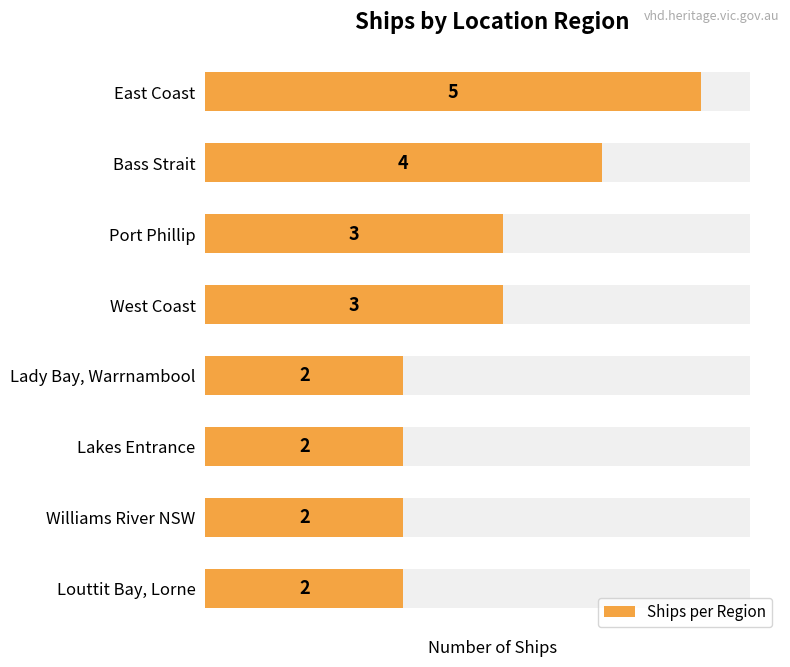

Is it true that the value at West Coast is 4?

False